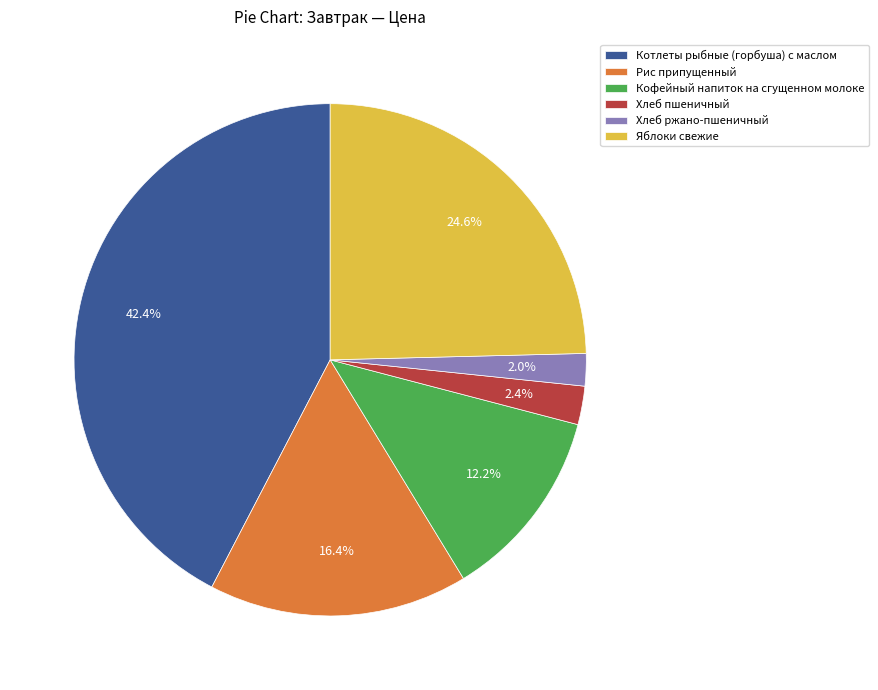

What is the largest slice in the pie chart?

Котлеты рыбные (горбуша) с маслом